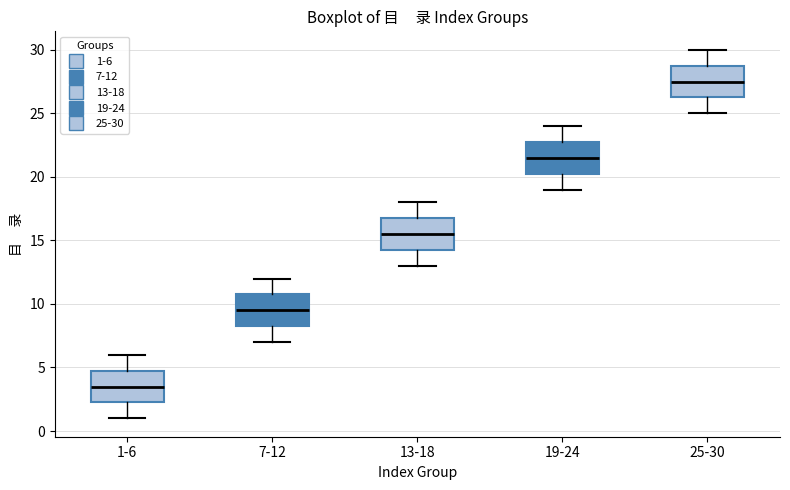

Reading left to right, read every box against the y-axis: the position of its median line, the range the box covers, and the ends of its whiskers. The values are not printed on the chart, so give them approximately, as read against the axis.

1-6: median 3.5, box 2.5 to 5.0, whiskers 1.0 to 6.0
7-12: median 9.5, box 8.5 to 11.0, whiskers 7.0 to 12.0
13-18: median 15.5, box 14.5 to 17.0, whiskers 13.0 to 18.0
19-24: median 21.5, box 20.5 to 23.0, whiskers 19.0 to 24.0
25-30: median 27.5, box 26.5 to 29.0, whiskers 25.0 to 30.0